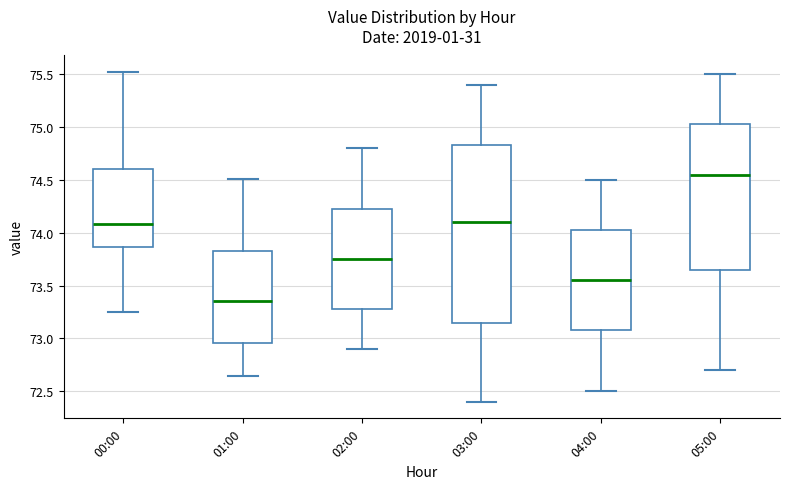

Which box is the tallest, from its lower edge to its upper edge?

03:00